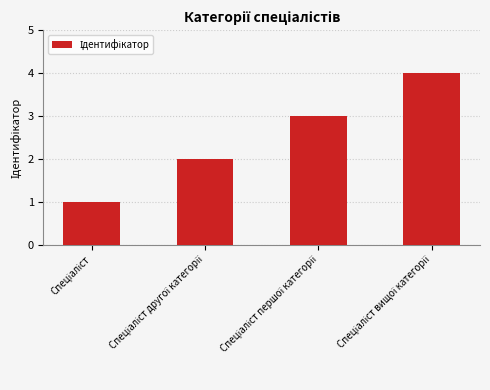

What is the difference between the maximum and minimum values?

3